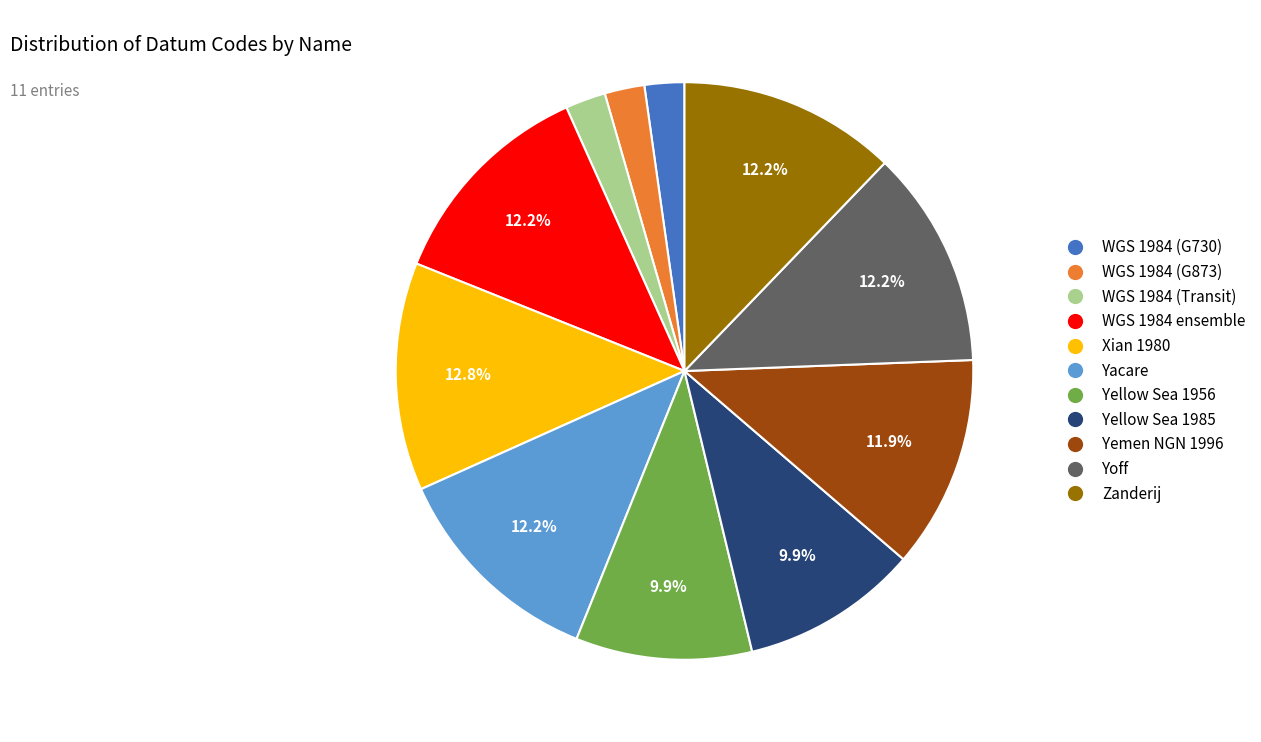

Is there any slice that represents more than half of the pie?

No